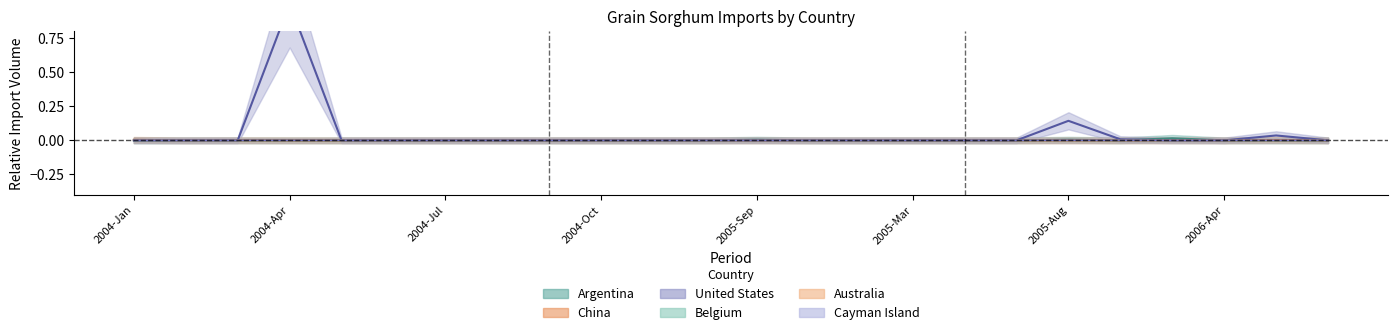

Which category has the lowest value across all series?

2004-Jan